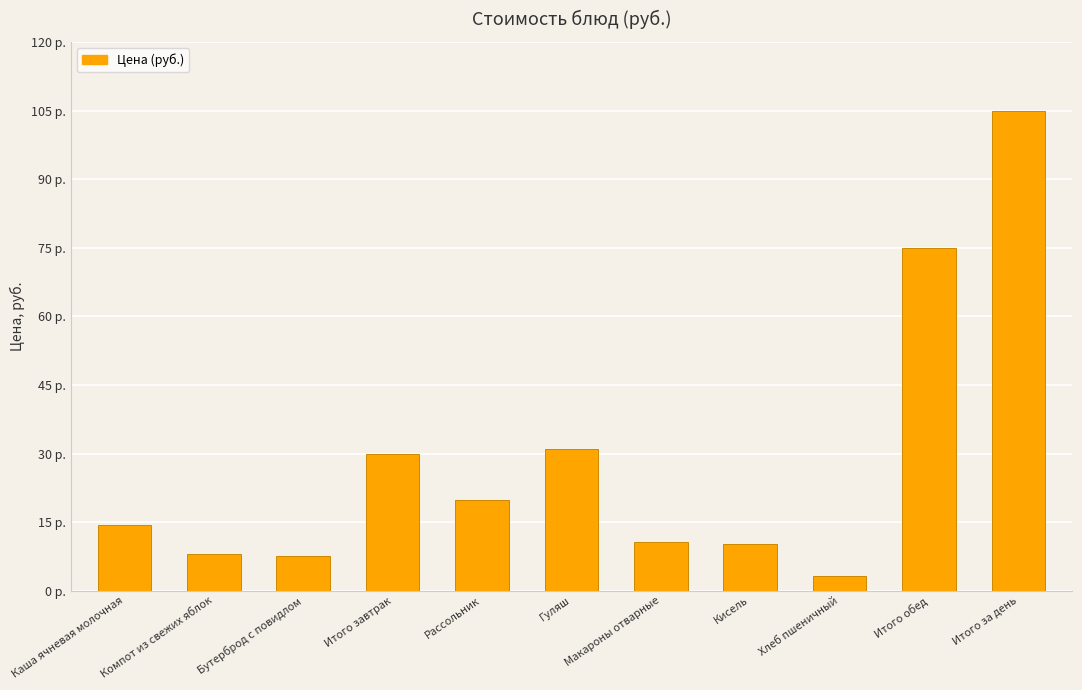

Rank the categories by value from lowest to highest.

Хлеб пшеничный, Бутерброд с повидлом, Компот из свежих яблок, Кисель, Макароны отварные, Каша ячневая молочная, Рассольник, Итого завтрак, Гуляш, Итого обед, Итого за день